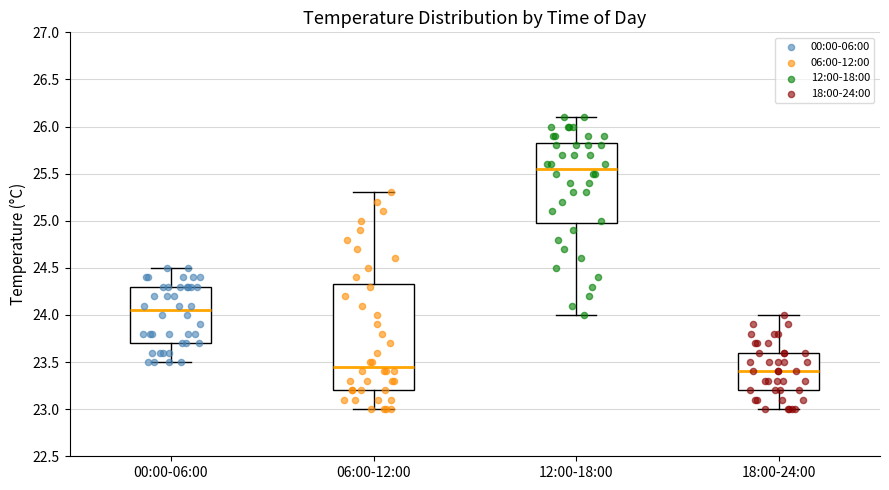

Reading left to right, read every box against the y-axis: the position of its median line, the range the box covers, and the ends of its whiskers. The values are not printed on the chart, so give them approximately, as read against the axis.

00:00-06:00: median 24.05, box 23.70 to 24.30, whiskers 23.50 to 24.50
06:00-12:00: median 23.45, box 23.20 to 24.35, whiskers 23.00 to 25.30
12:00-18:00: median 25.55, box 25.00 to 25.85, whiskers 24.00 to 26.10
18:00-24:00: median 23.40, box 23.20 to 23.60, whiskers 23.00 to 24.00